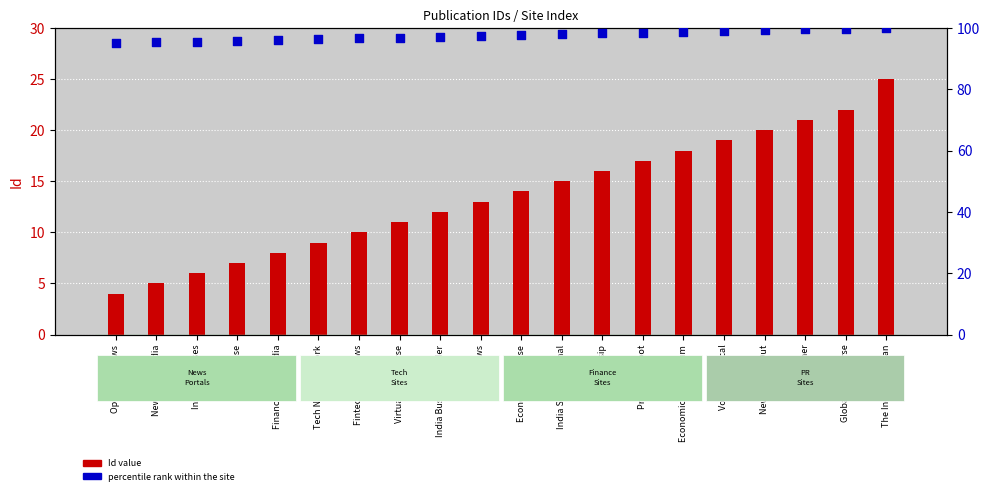

Which series has the largest total across all categories?

percentile rank within the site